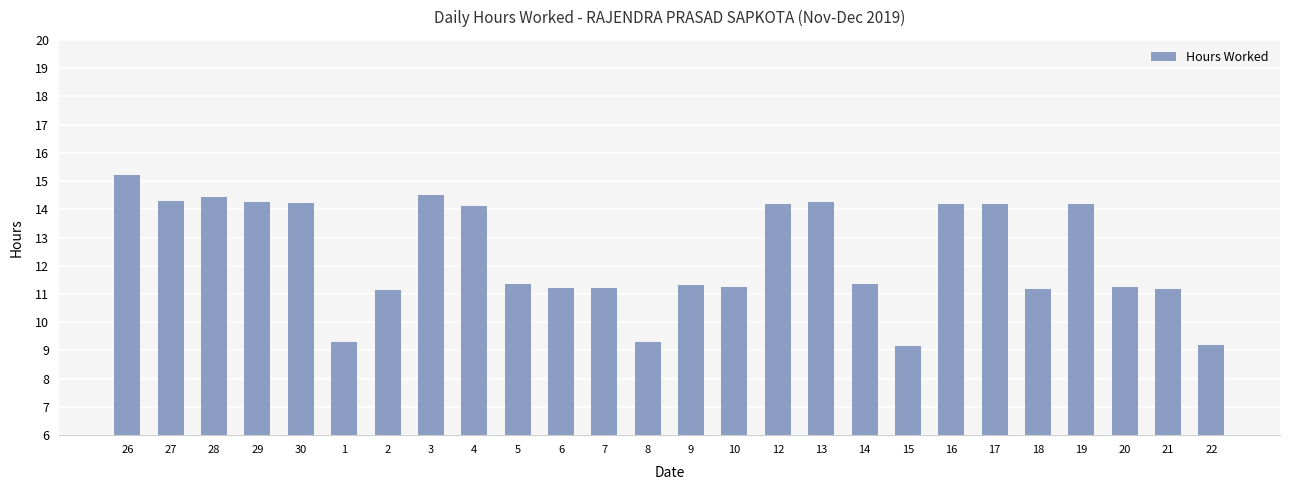

At which label does the data first exceed 11?

26